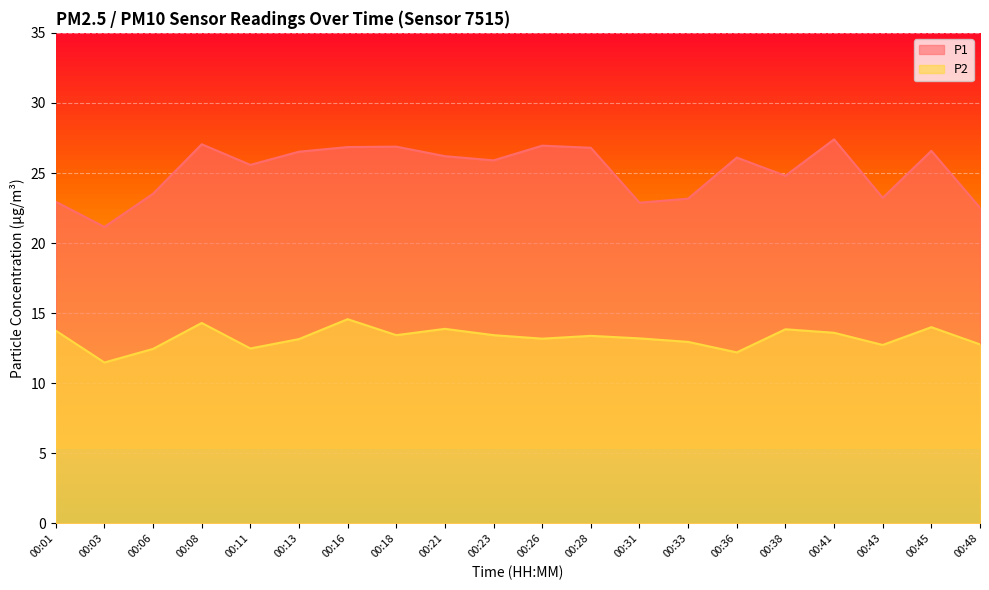

Rank the categories by P1 value from highest to lowest.

00:41, 00:08, 00:26, 00:18, 00:16, 00:28, 00:45, 00:13, 00:21, 00:36, 00:23, 00:11, 00:38, 00:06, 00:43, 00:33, 00:01, 00:31, 00:48, 00:03